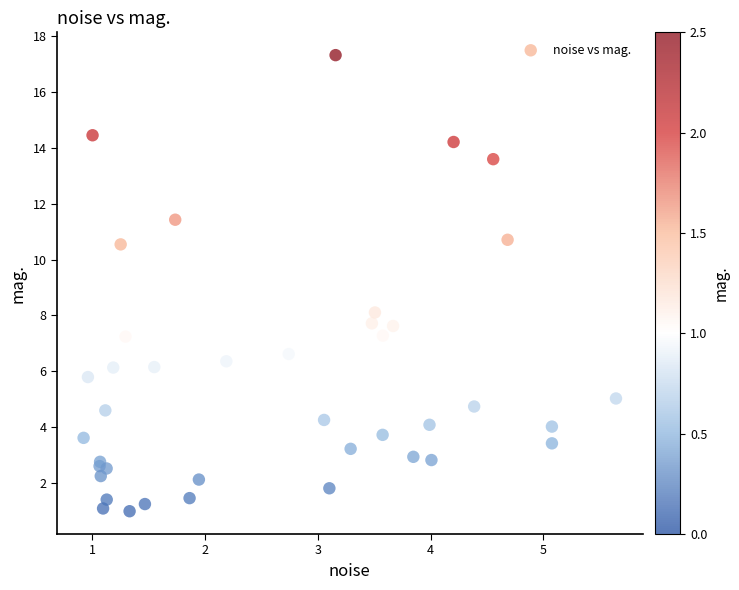

What Y value in the scatter plot is closest to 9?

8.1